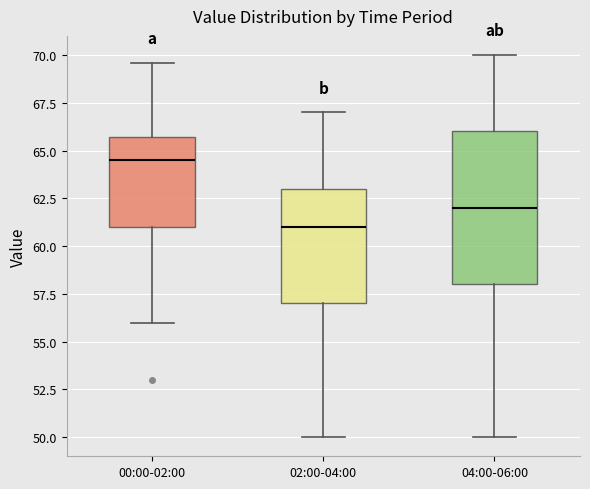

Where is the lower edge of the box for 04:00-06:00 on the y-axis? The values are not printed on the chart, so give them approximately, as read against the axis.

58.0